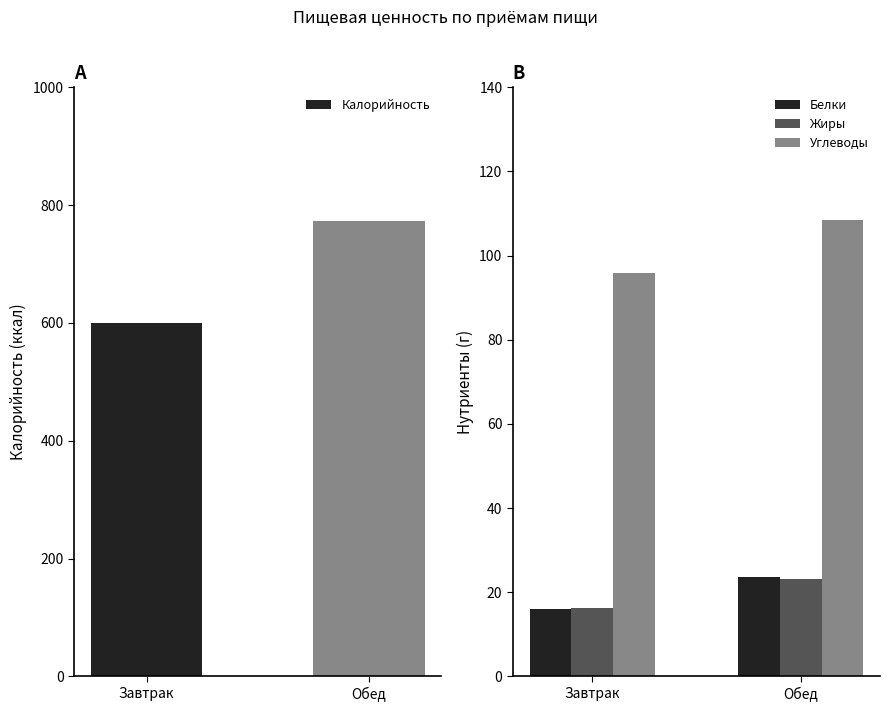

What is the difference between the maximum and minimum values in the Калорийность series?

173.3